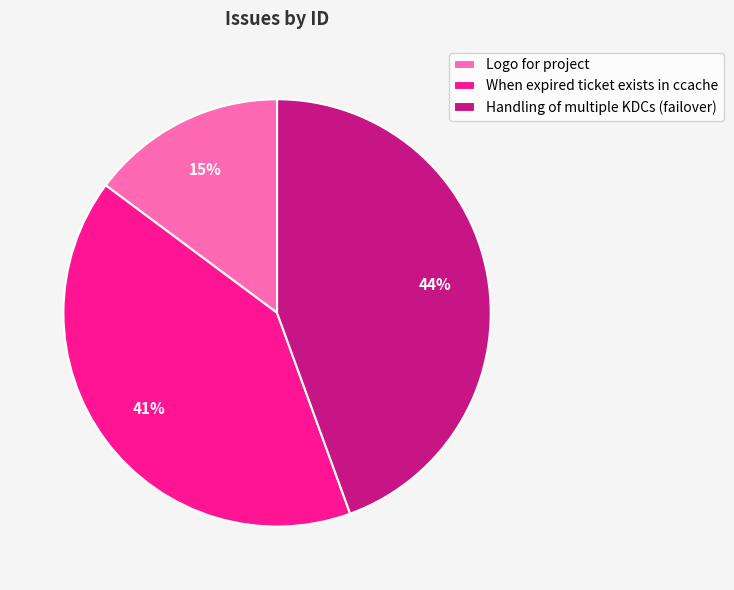

To the nearest percent, what percentage of the pie is When expired ticket exists in ccache?

41%